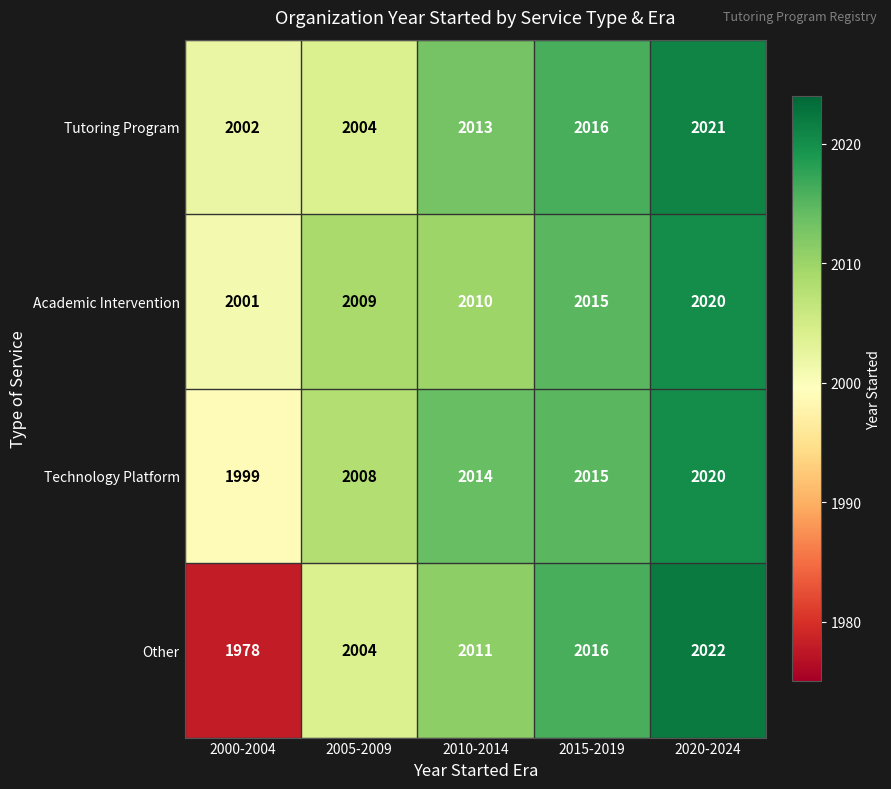

The value of Academic Intervention at 2020-2024 is 3191. True or false?

False